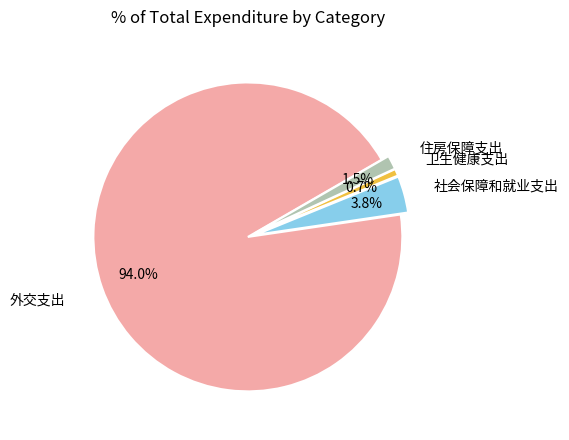

Is there any slice that represents more than half of the pie?

Yes